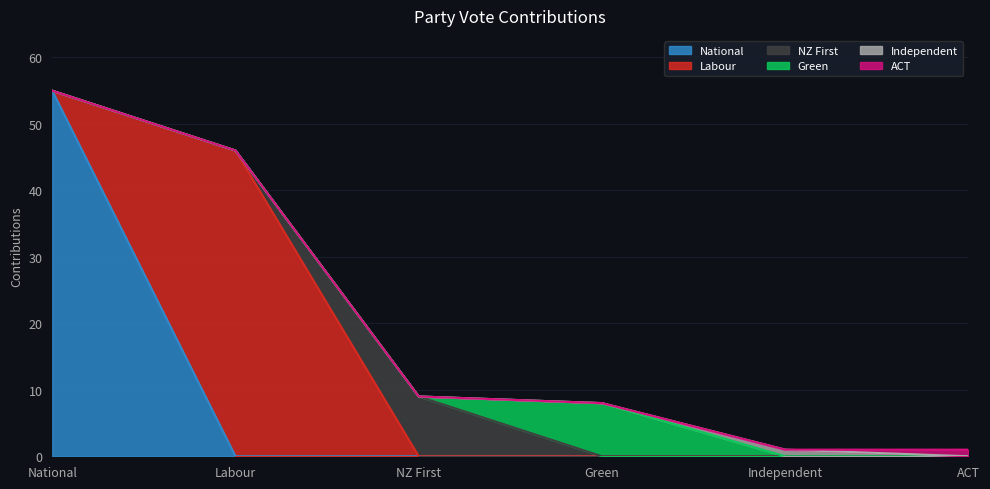

What is the difference between the highest and lowest values at ACT?

1